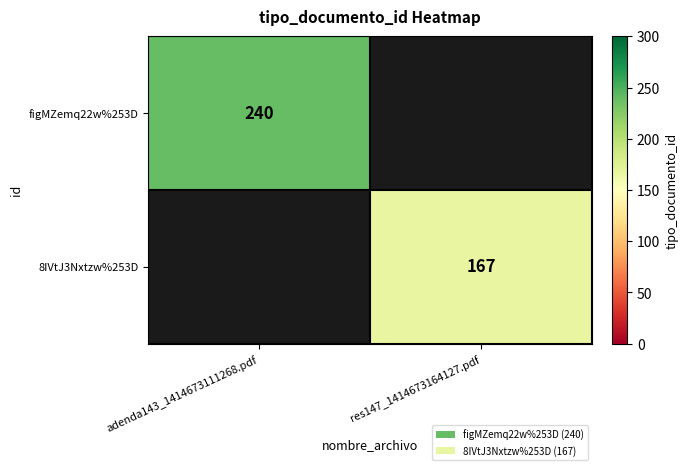

Is it true that figMZemq22w%253D equals 240 at adenda143_1414673111268.pdf?

True